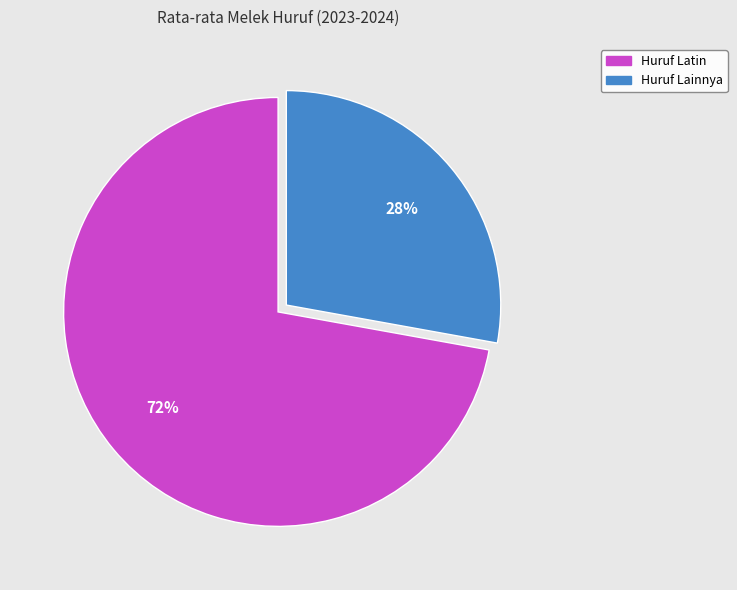

To the nearest percent, what is the difference between the largest and smallest slice percentages?

44%